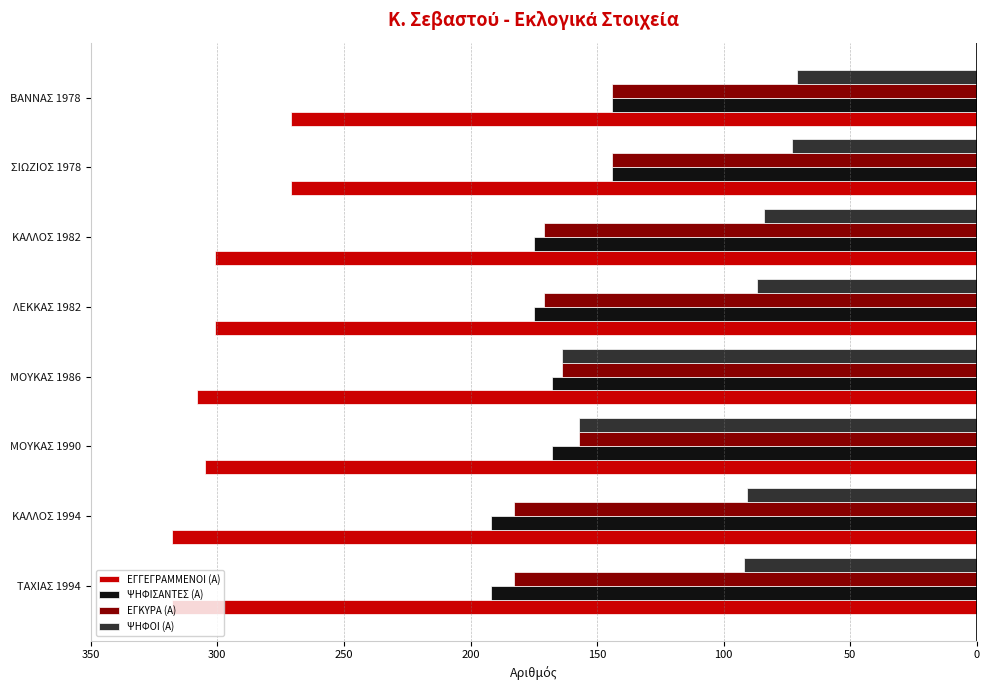

What are all the series names shown in the legend?

ΕΓΓΕΓΡΑΜΜΕΝΟΙ (Α), ΨΗΦΙΣΑΝΤΕΣ (Α), ΕΓΚΥΡΑ (Α), ΨΗΦΟΙ (Α)